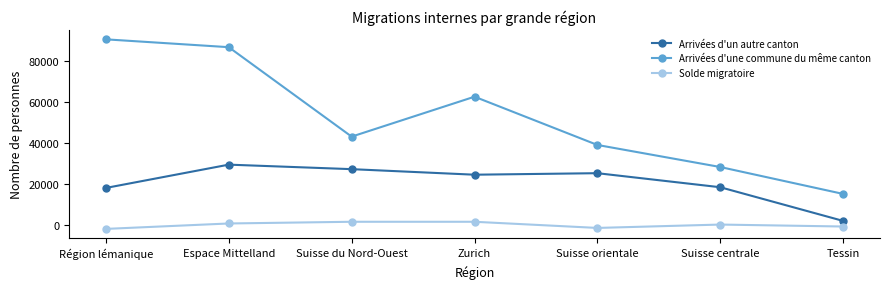

What is the sum of the Arrivées d'une commune du même canton values at Région lémanique and Zurich?

153036